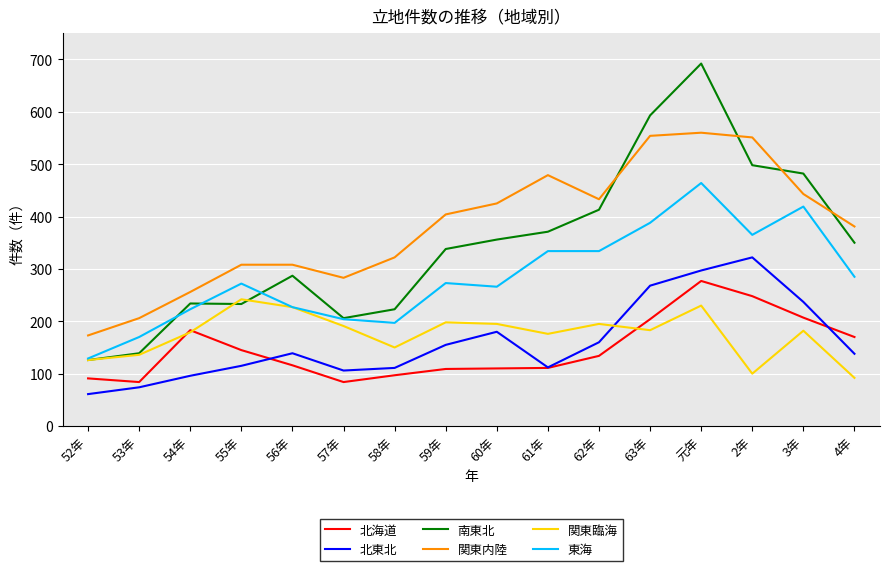

True or false: 関東臨海 and 関東内陸 intersect in this chart.

False